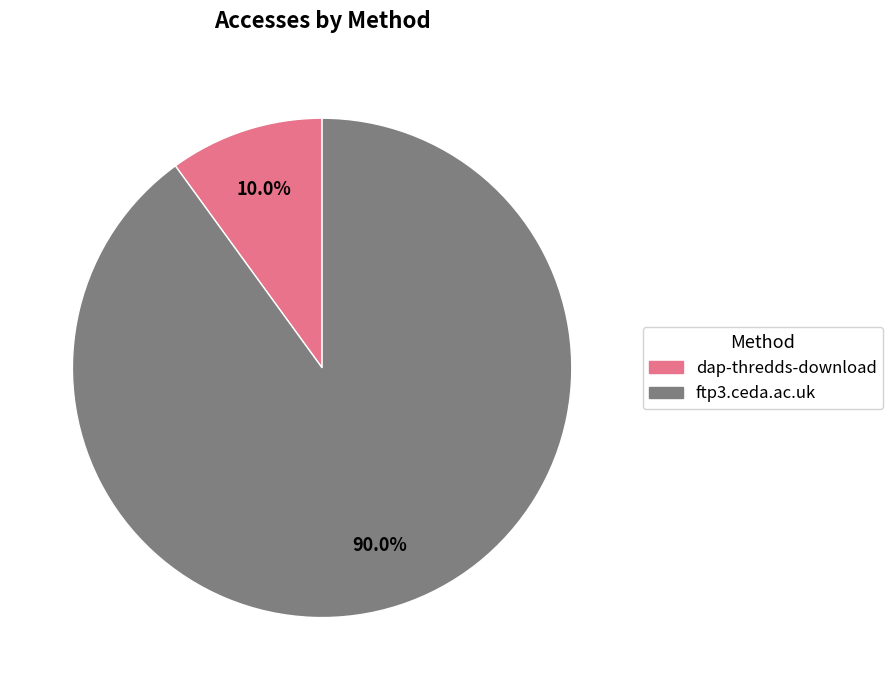

Which slice is the largest?

ftp3.ceda.ac.uk